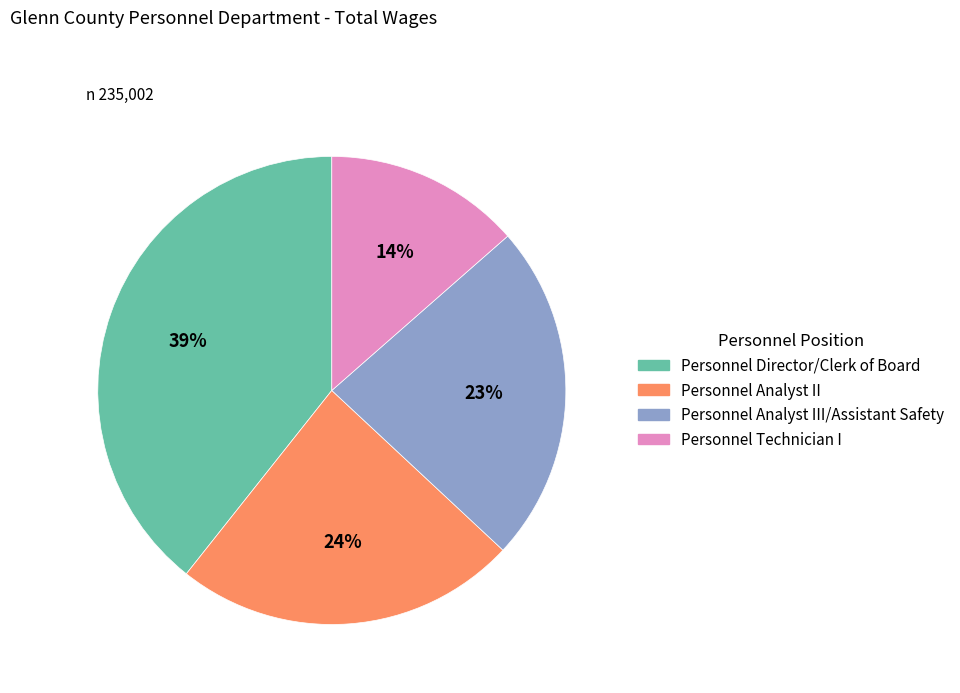

To the nearest percent, what is the average slice percentage?

25%